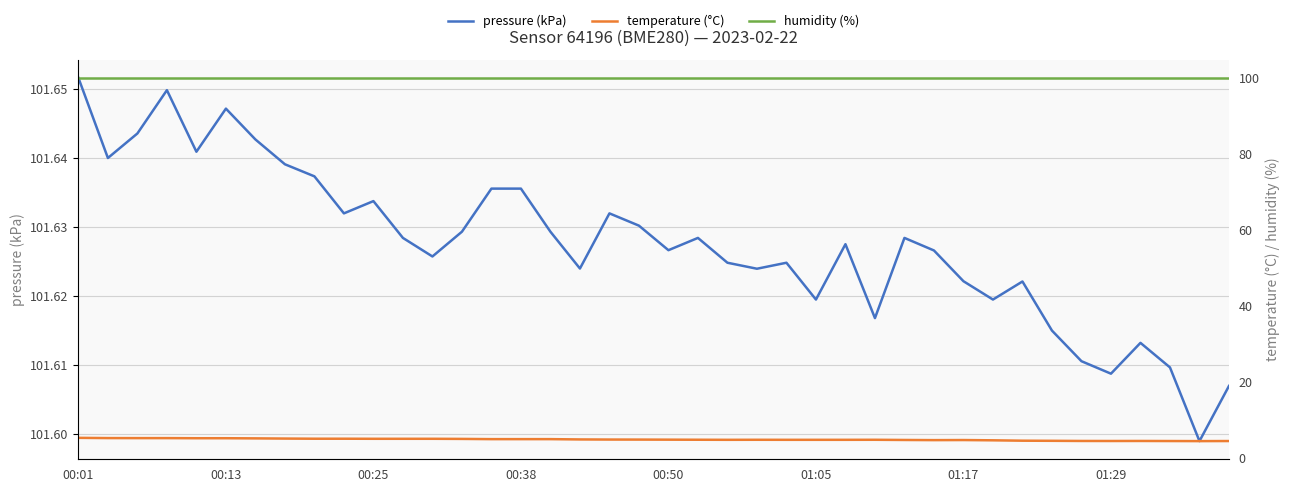

What are all the series names shown in the legend?

pressure (kPa), temperature (°C), humidity (%)